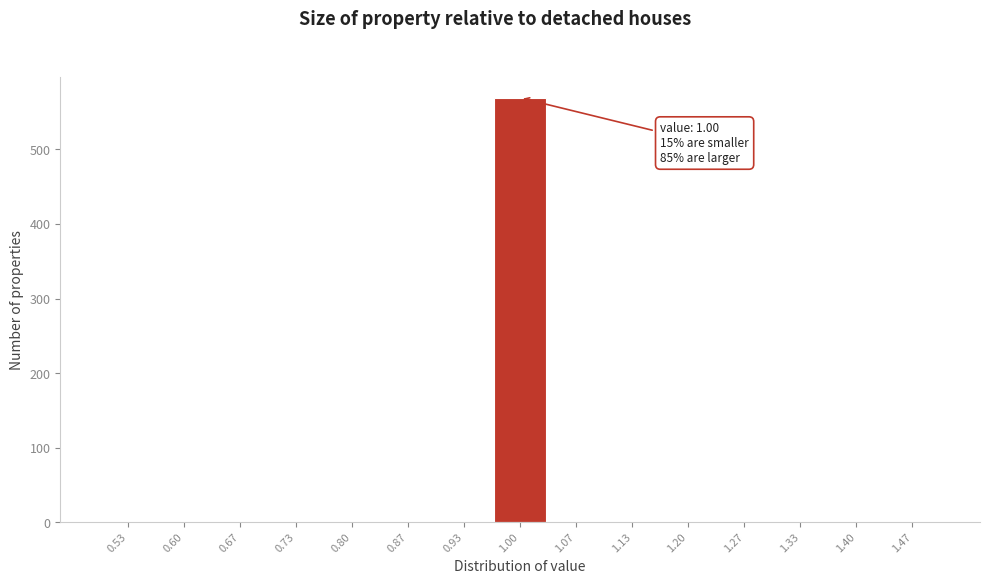

Over which range of the x-axis is the bar tallest?

0.97 to 1.03